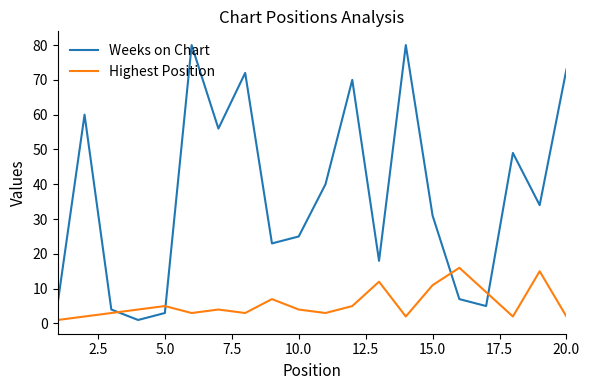

What is the lowest value of the Weeks on Chart series?

1